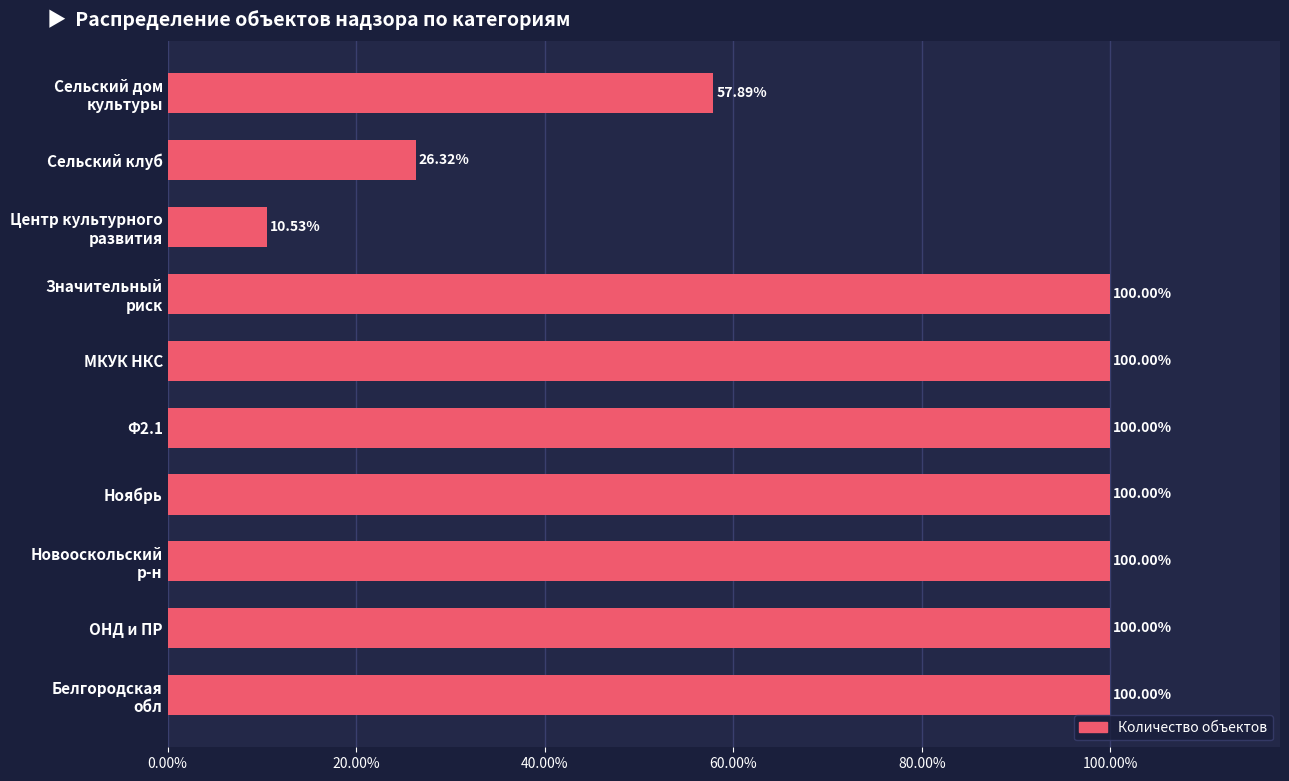

What is the difference between the second highest and minimum values?

89.5